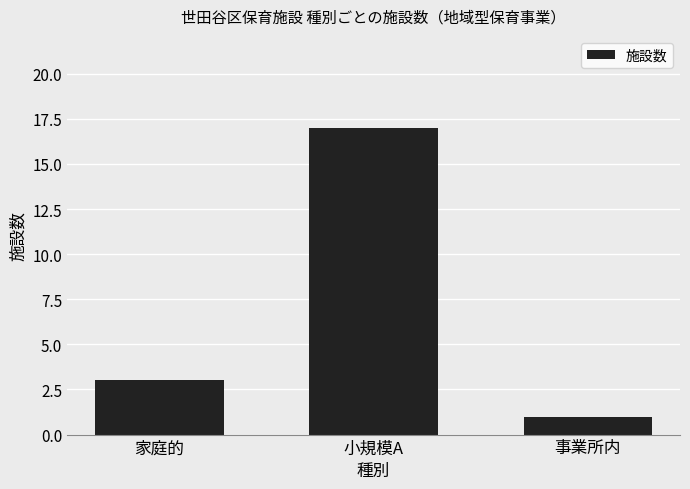

Rank the categories by value from lowest to highest.

事業所内, 家庭的, 小規模A